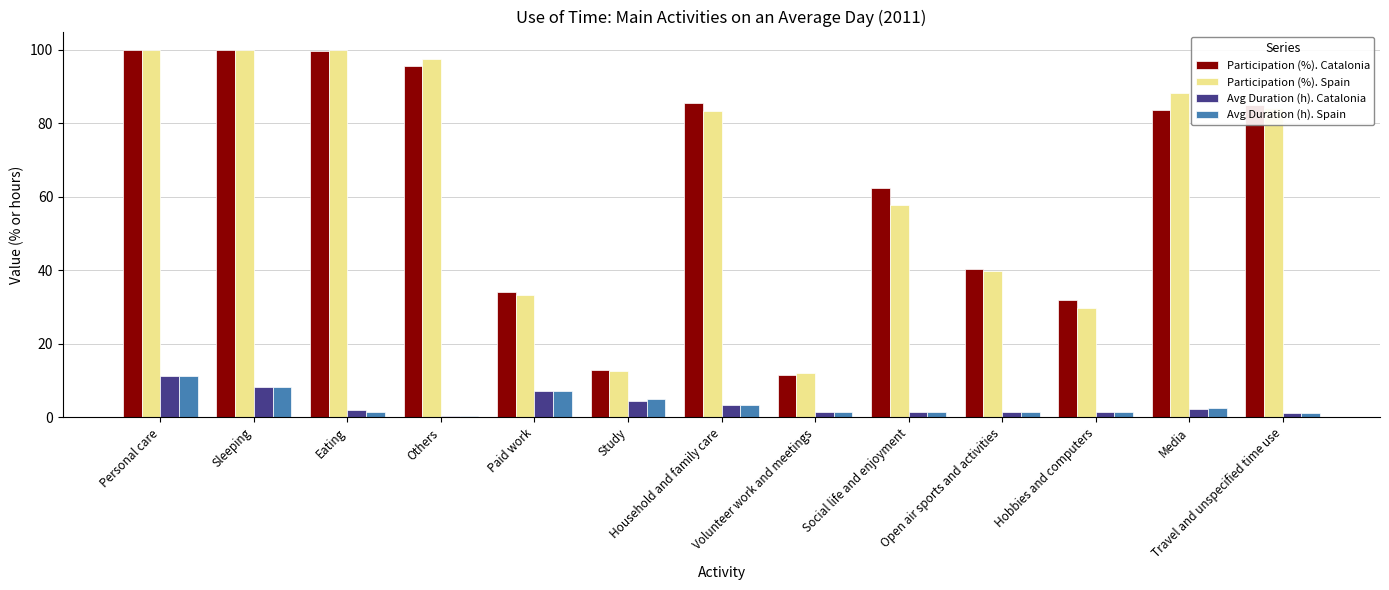

What is the total value across all series at Paid work?

81.9